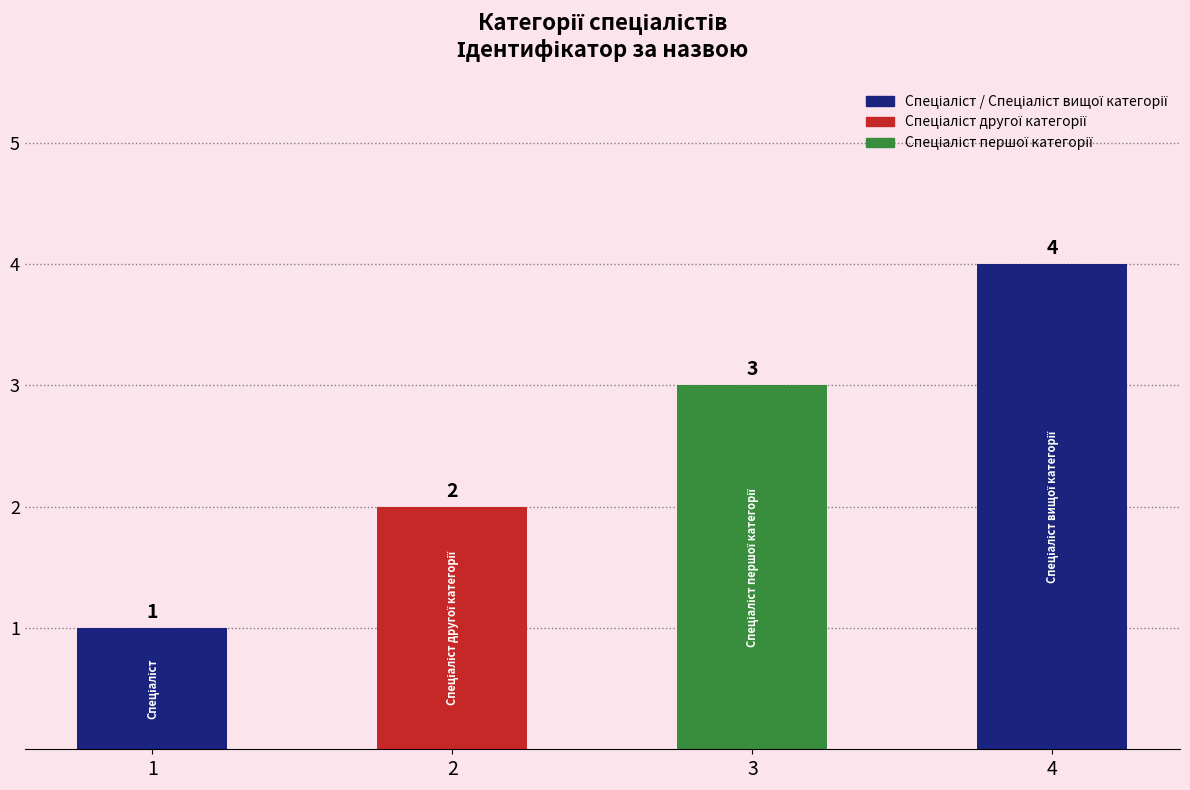

Does the chart contain stacked bars?

No